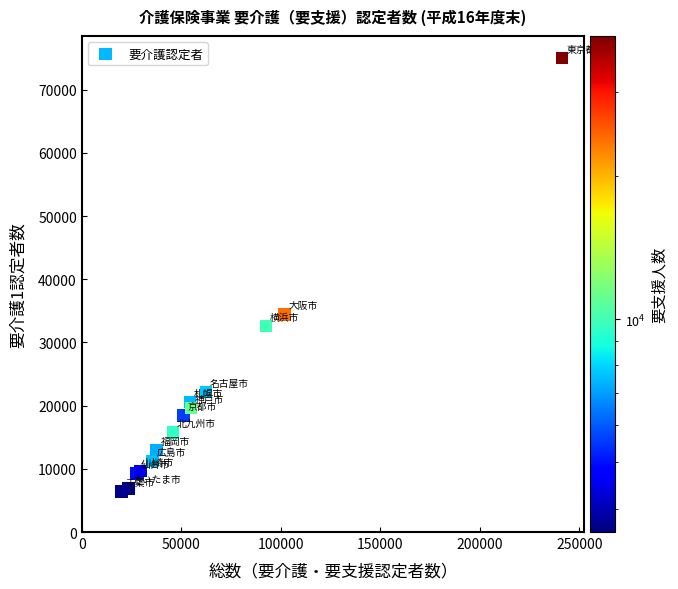

What Y value in the scatter plot is closest to 40744?

34423